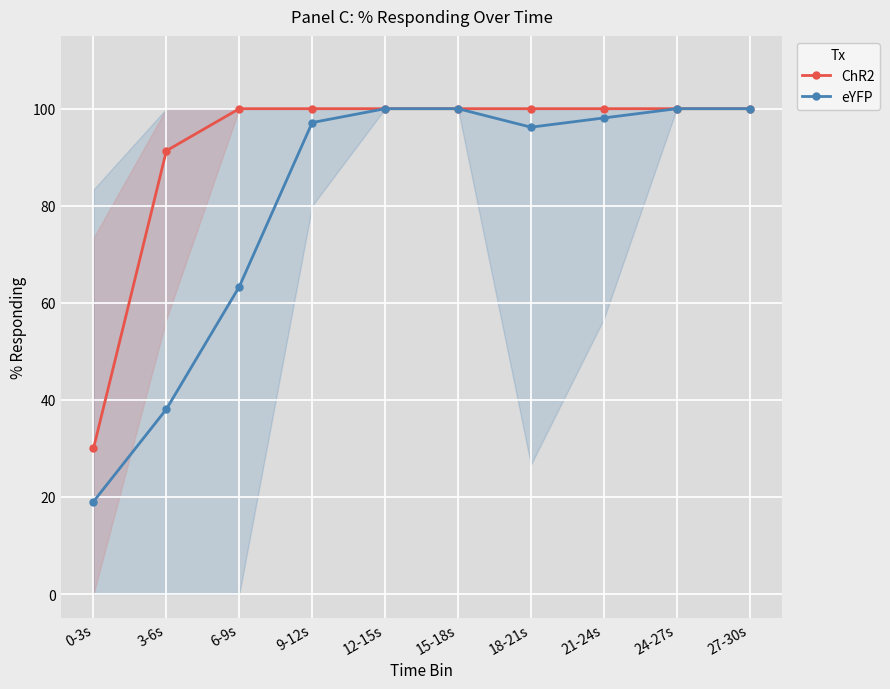

At which label does ChR2 reach its minimum?

0-3s